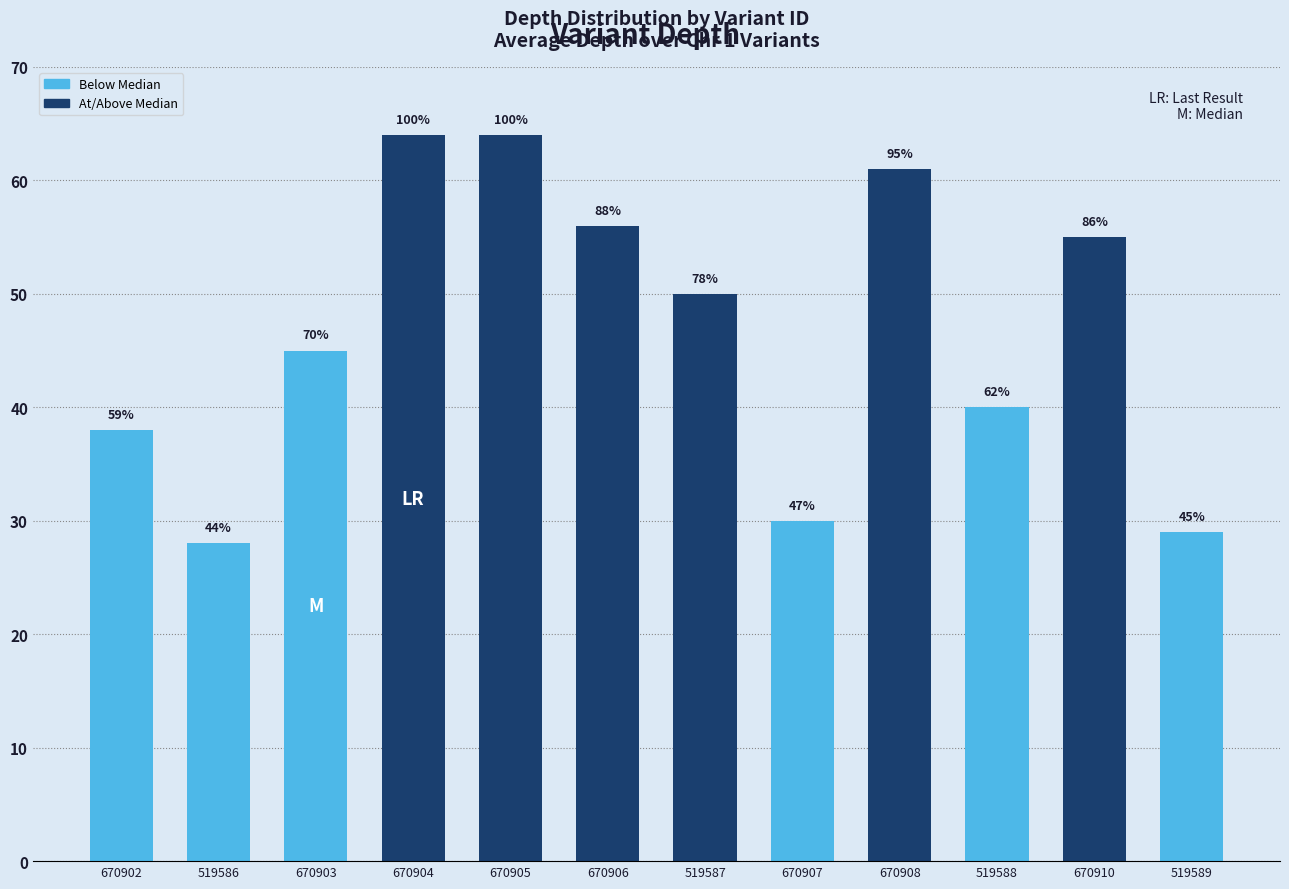

What is the difference between the maximum and minimum values?

36